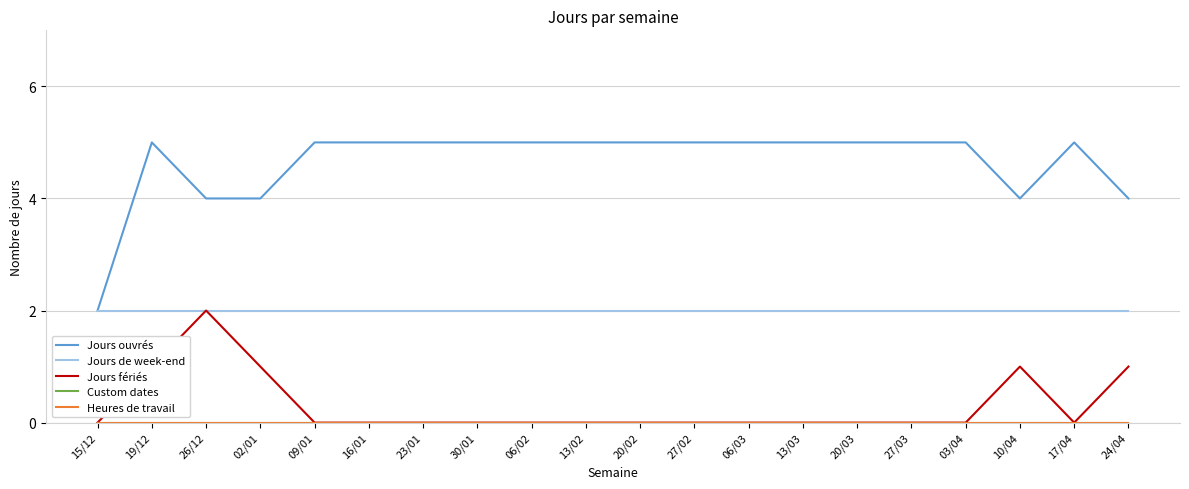

Does the chart display data point markers on the line(s)?

No